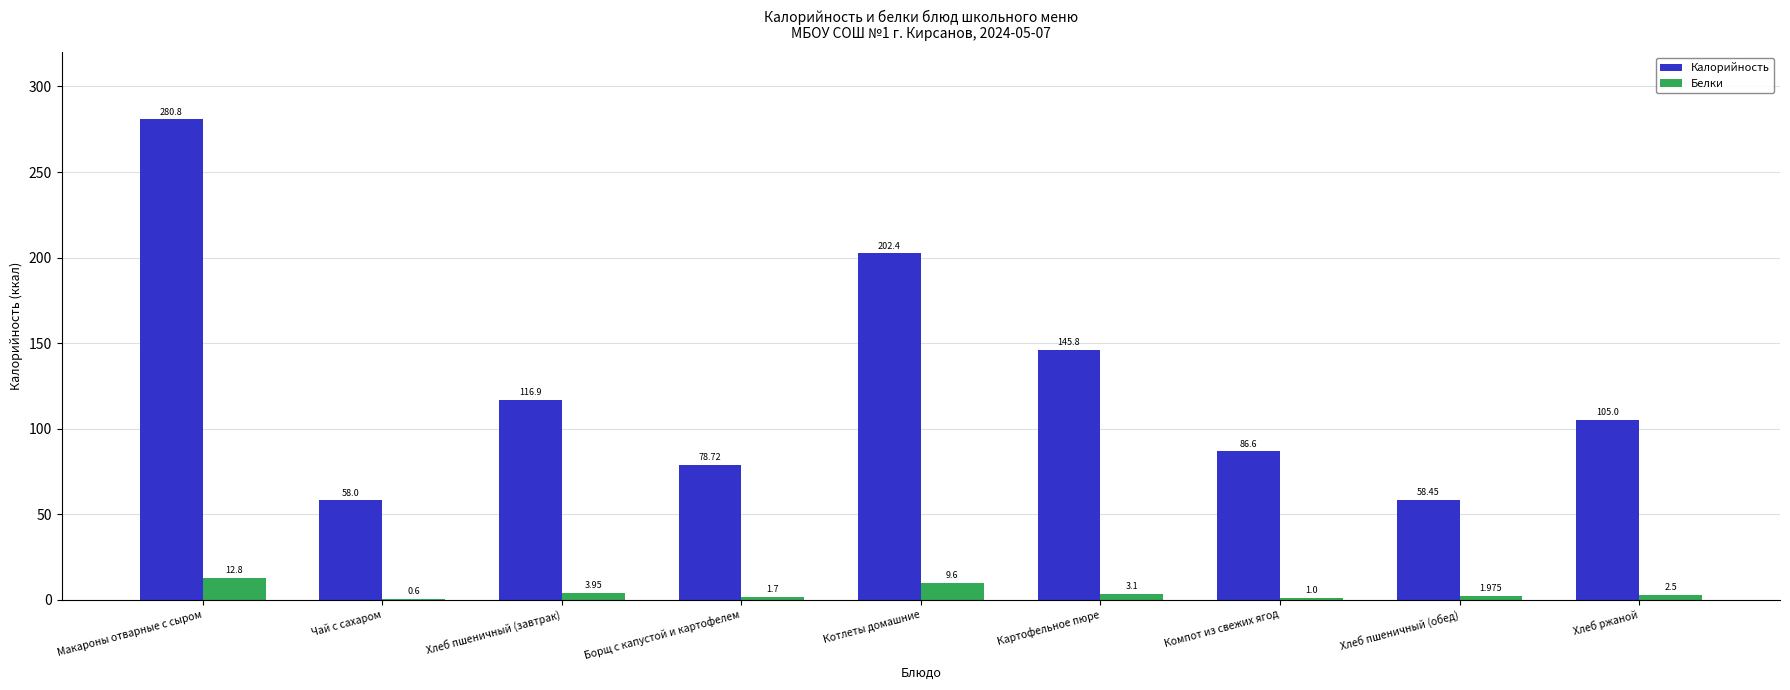

Which series has the largest total across all categories?

Калорийность